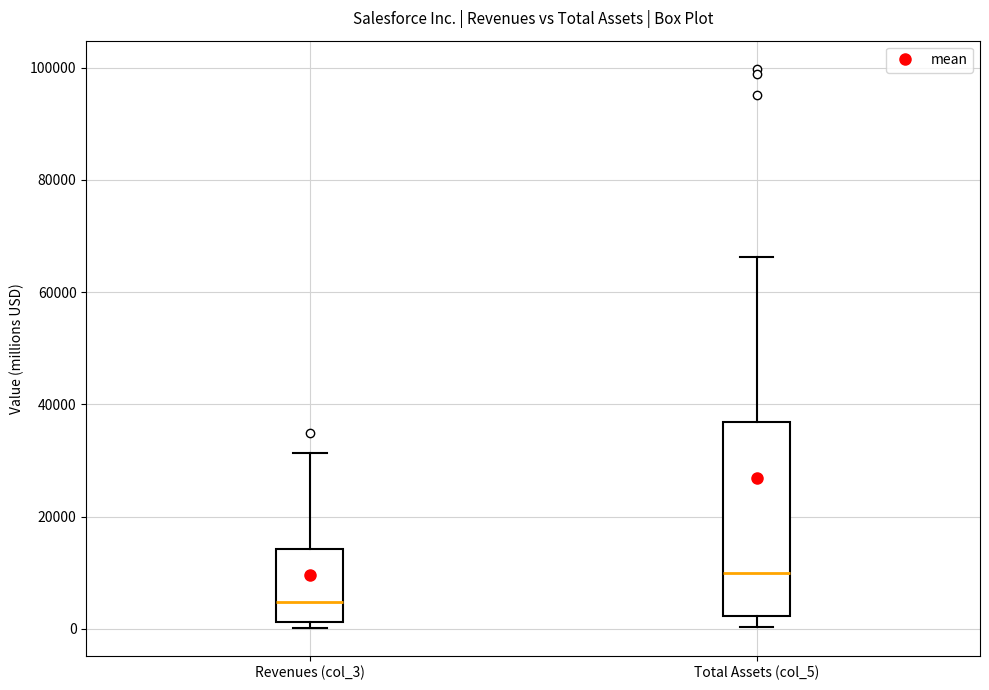

Which box's median line is the highest?

Total Assets (col_5)